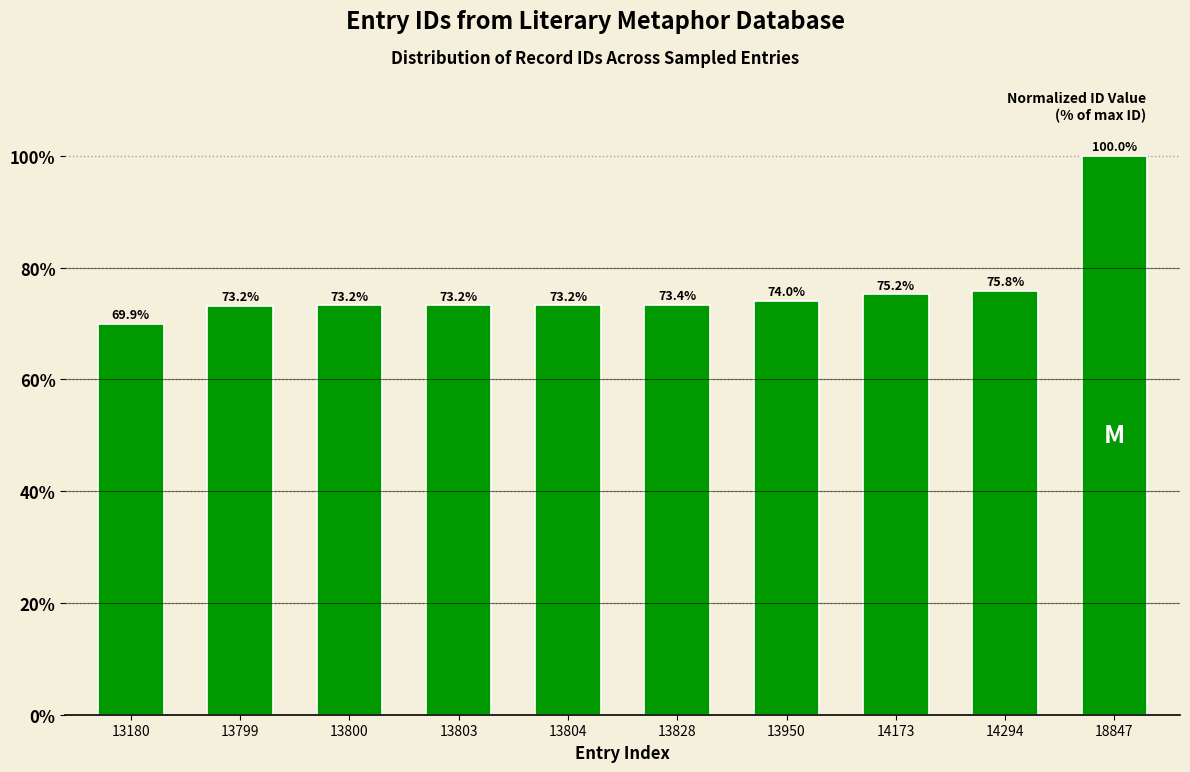

How many categories are shown in the chart?

10